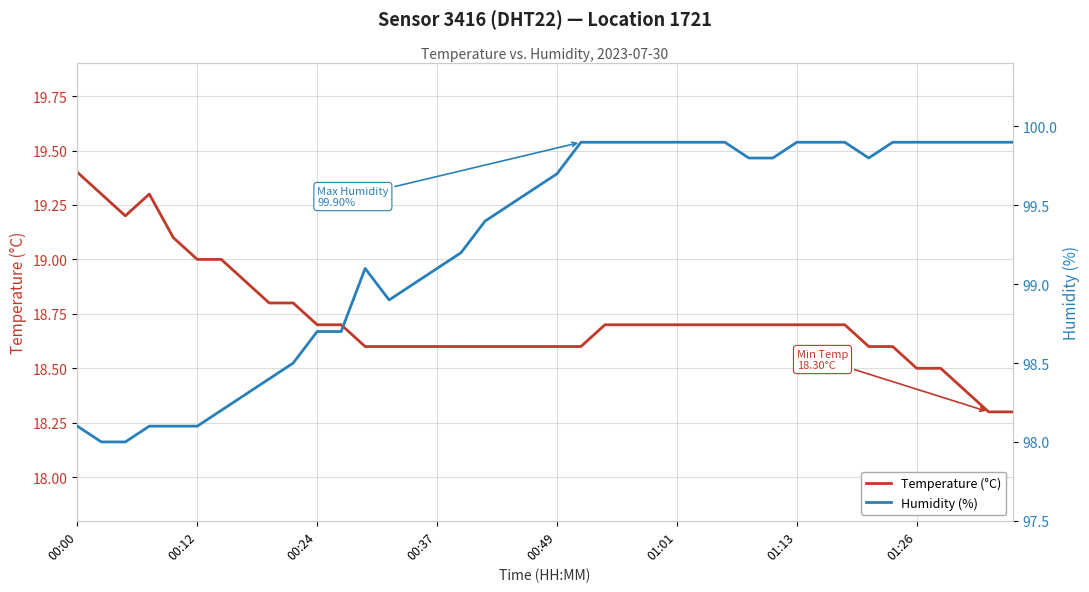

At which category does the chart reach its peak across all series?

21